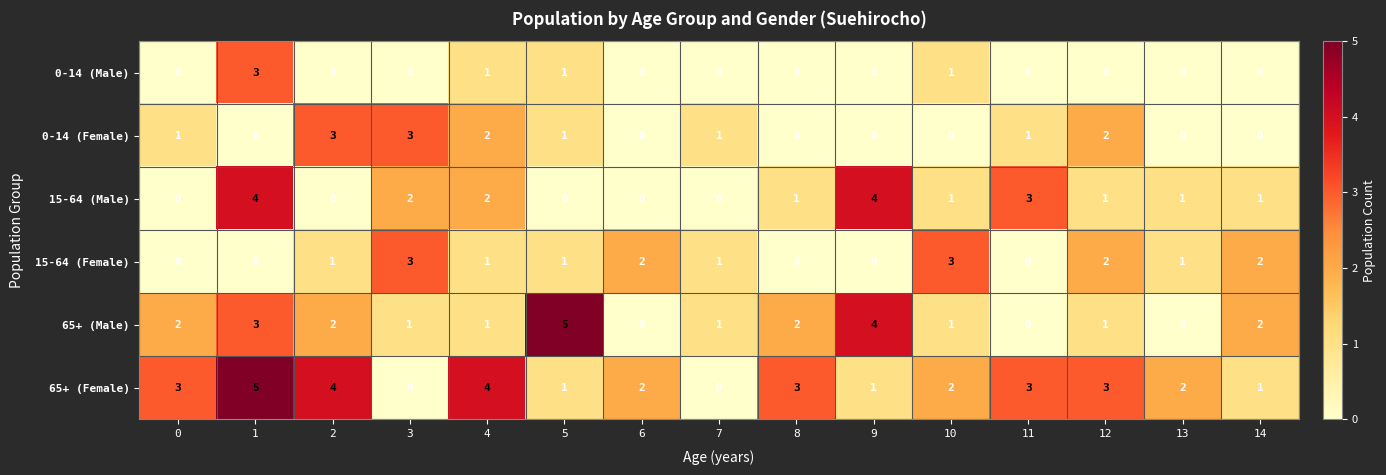

At which category is the sum across all series the highest?

1